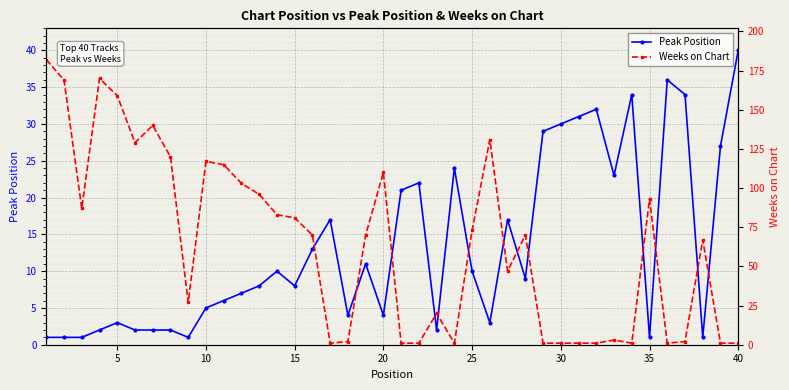

Which series ends up on top after the final intersection of Peak Position and Weeks on Chart?

Peak Position